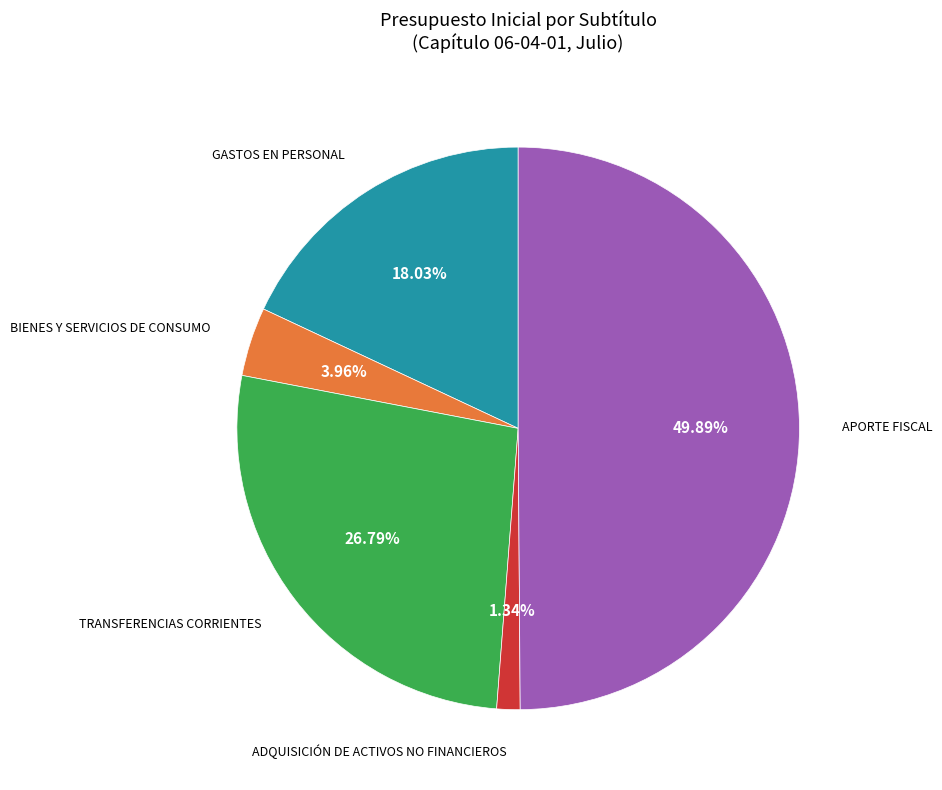

Count the number of slices in the pie.

5